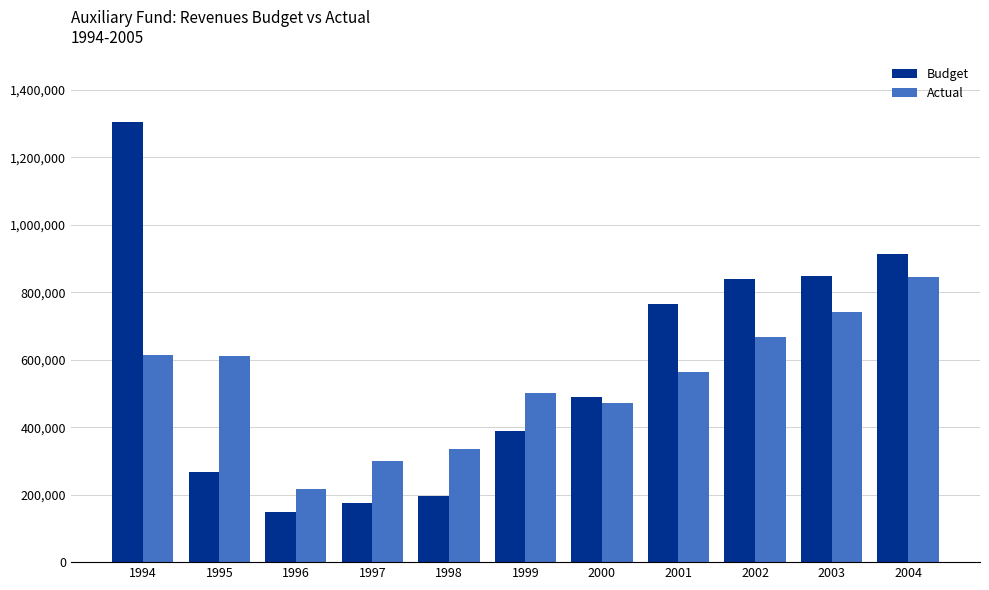

What is the maximum value shown in the chart?

1303686